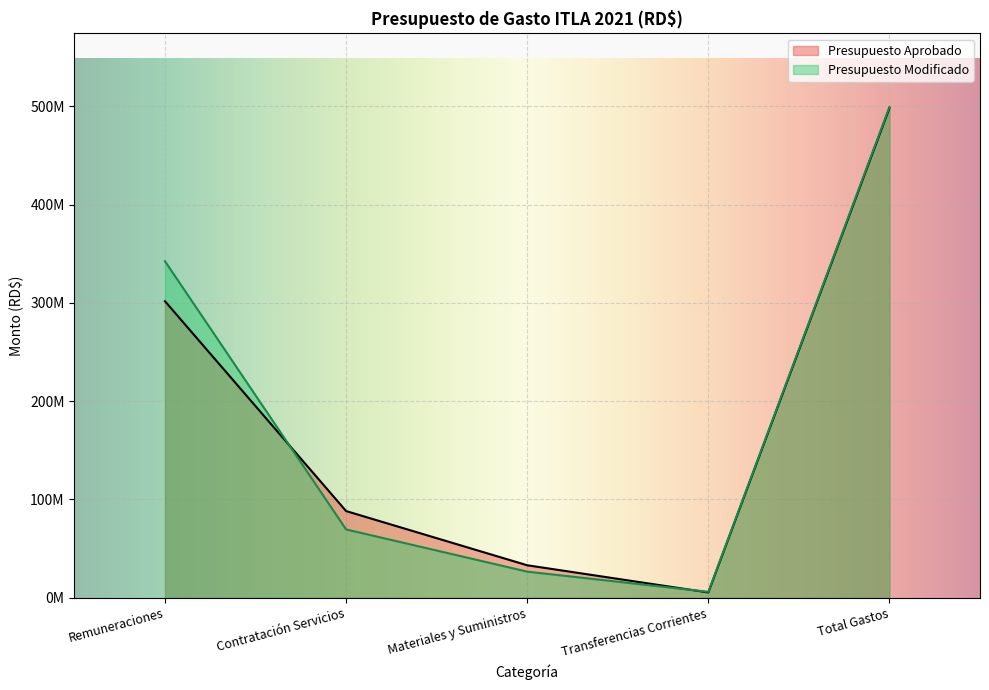

What is the difference between the maximum and minimum values in the Presupuesto Modificado series?

493483228.8